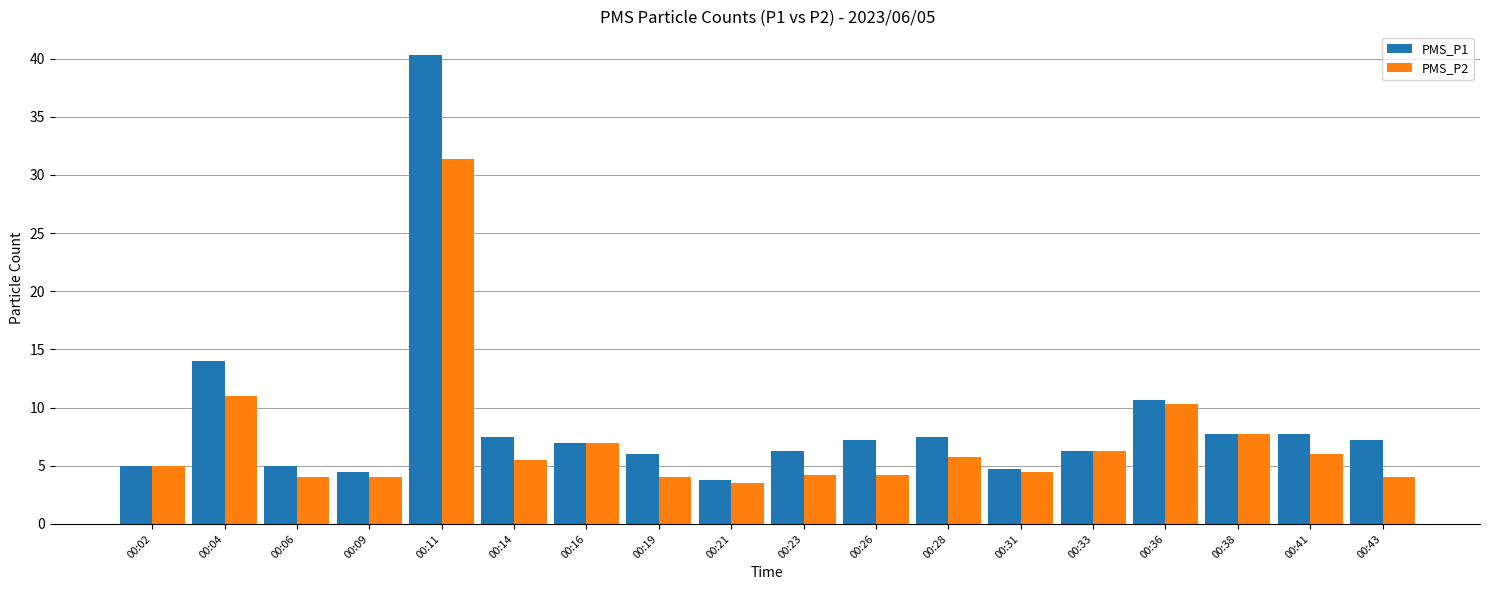

Which series has the largest total across all categories?

PMS_P1